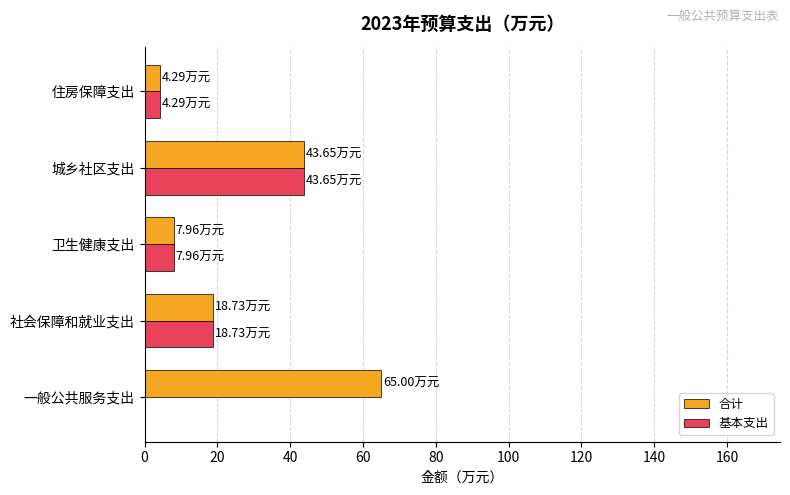

Between 一般公共服务支出 and 卫生健康支出, which series saw the biggest shift?

合计